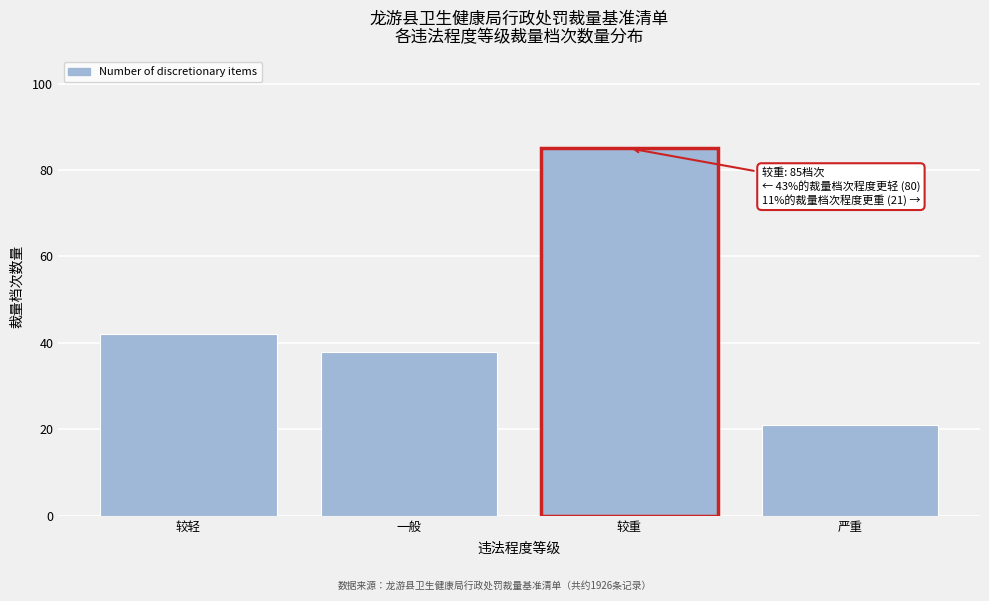

Reading left to right, transcribe all the data shown in this chart.

42	38	85	21